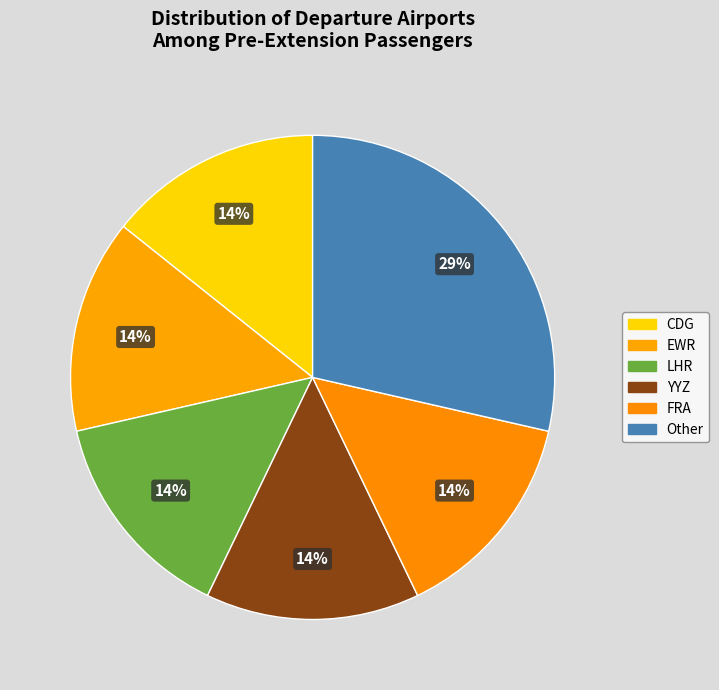

How many slices are in this pie chart?

6